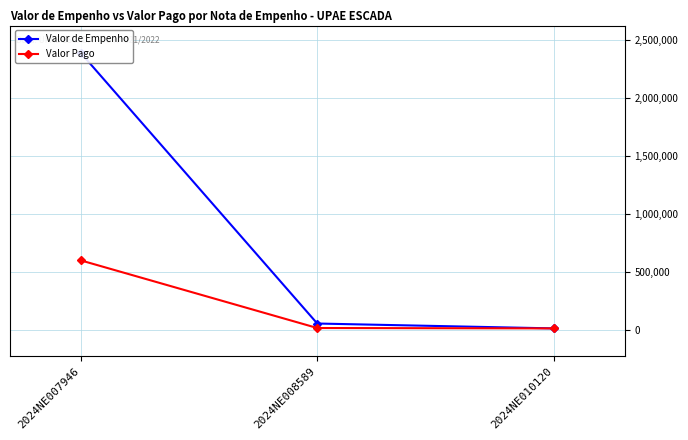

How many data points in Valor Pago are above 13086?

2